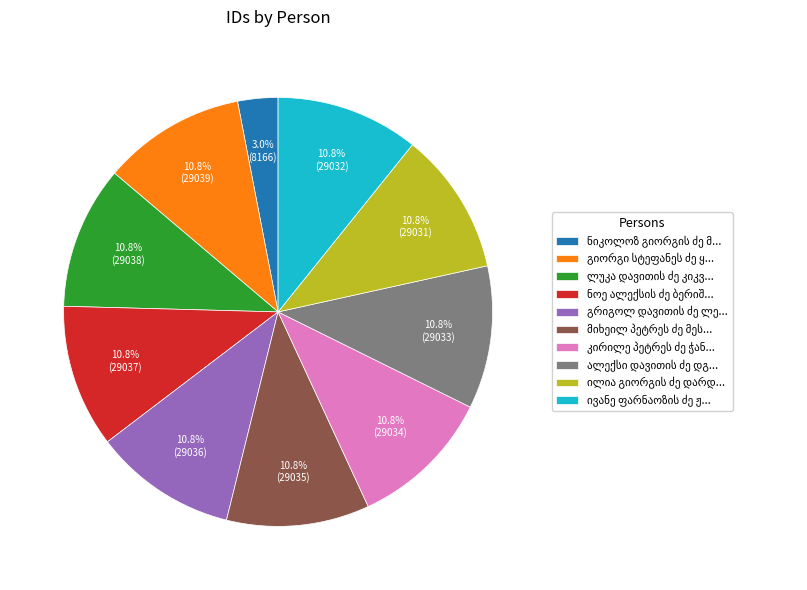

To the nearest percent, what is the difference between the largest and smallest slice percentages?

8%